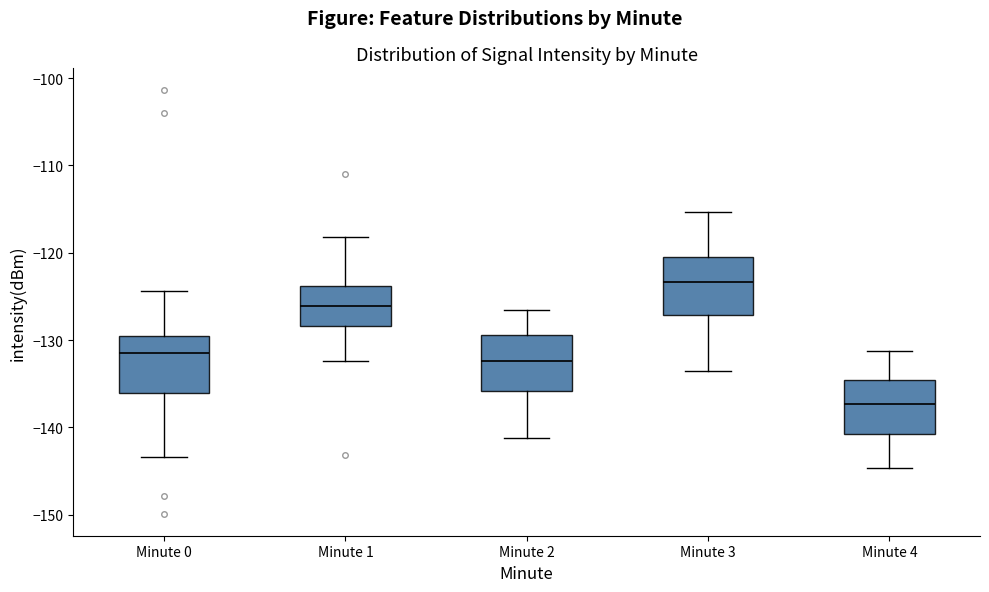

Reading left to right, read every box against the y-axis: the position of its median line, the range the box covers, and the ends of its whiskers. The values are not printed on the chart, so give them approximately, as read against the axis.

Minute 0: median -131, box -136 to -130, whiskers -143 to -124
Minute 1: median -126, box -128 to -124, whiskers -132 to -118
Minute 2: median -132, box -136 to -129, whiskers -141 to -126
Minute 3: median -123, box -127 to -120, whiskers -133 to -115
Minute 4: median -137, box -141 to -135, whiskers -145 to -131